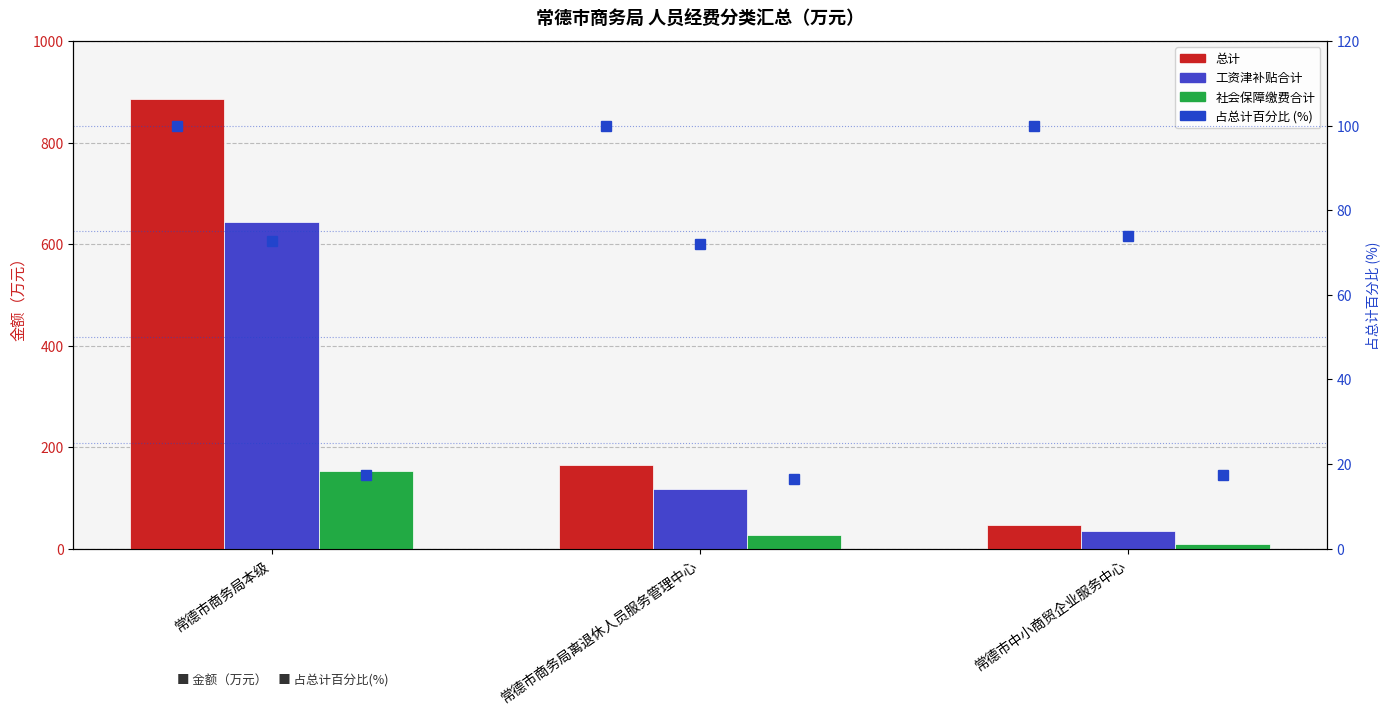

What is the label of the 3rd bar from the right?

常德市商务局本级